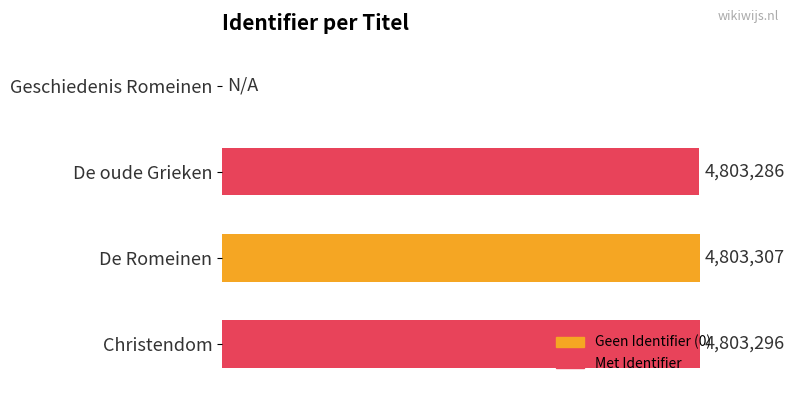

Are the bars horizontal?

Yes